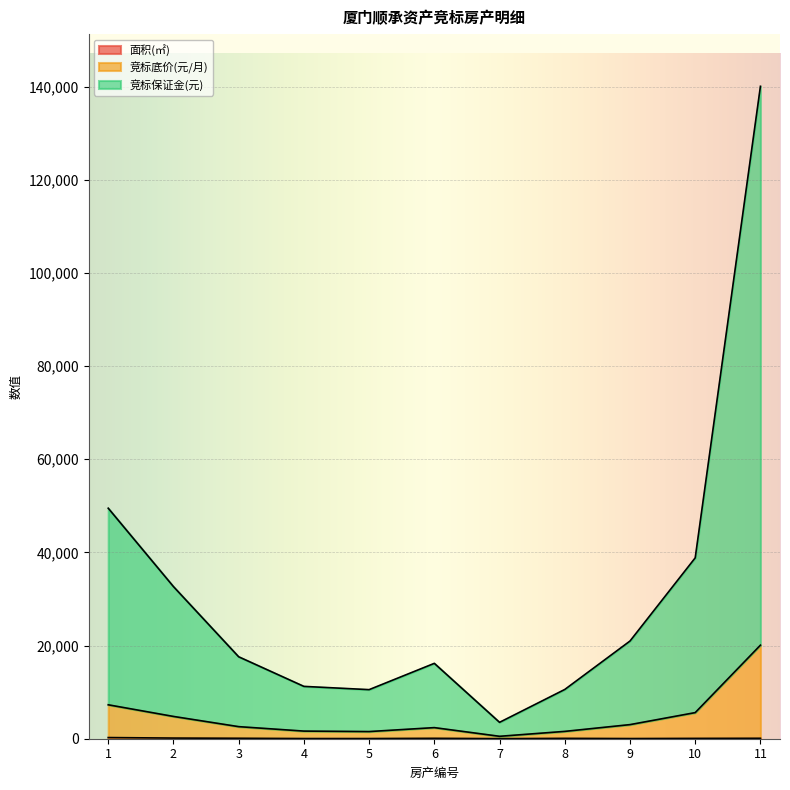

At which category is the sum across all series the highest?

11